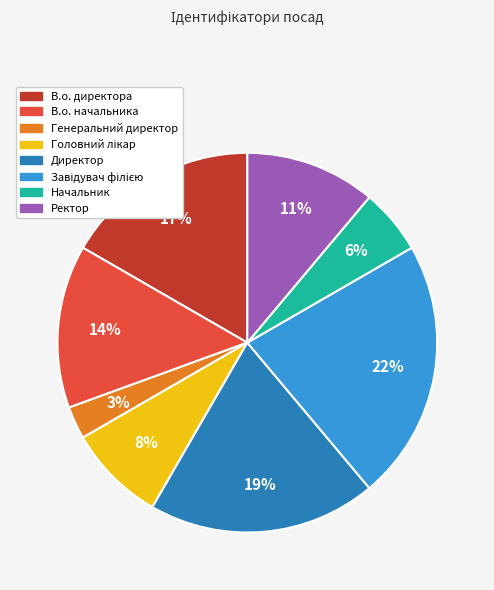

Which slice is the smallest?

Генеральний директор